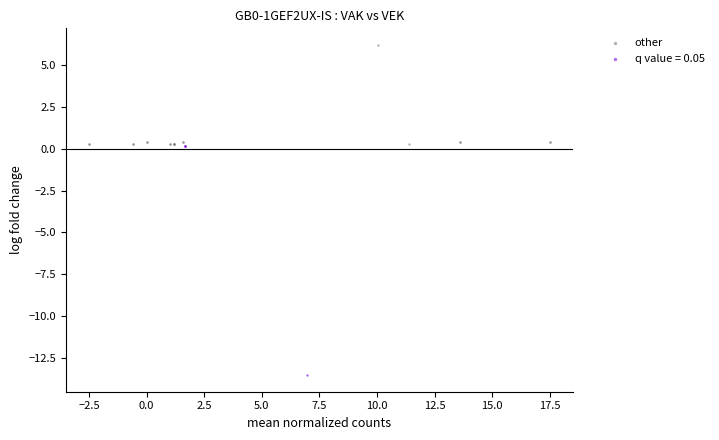

Which series has the widest spread of Y values?

q value = 0.05